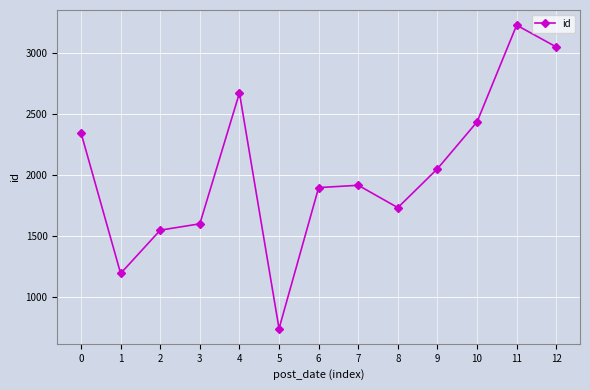

Reading left to right, transcribe all the data shown in this chart.

2344	1195	1549	1601	2671	744	1897	1916	1733	2051	2434	3225	3047